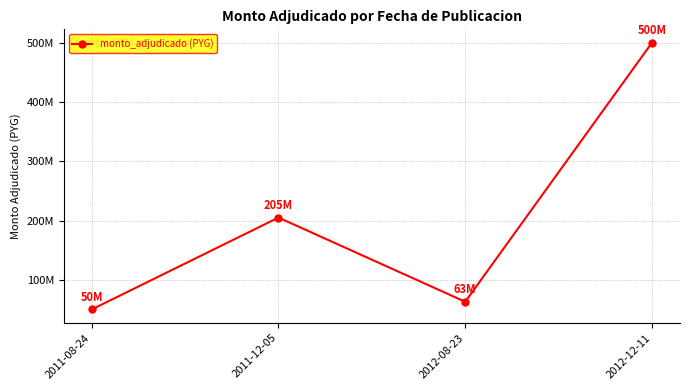

How many points are higher than both their immediate neighbors (excluding endpoints)?

1